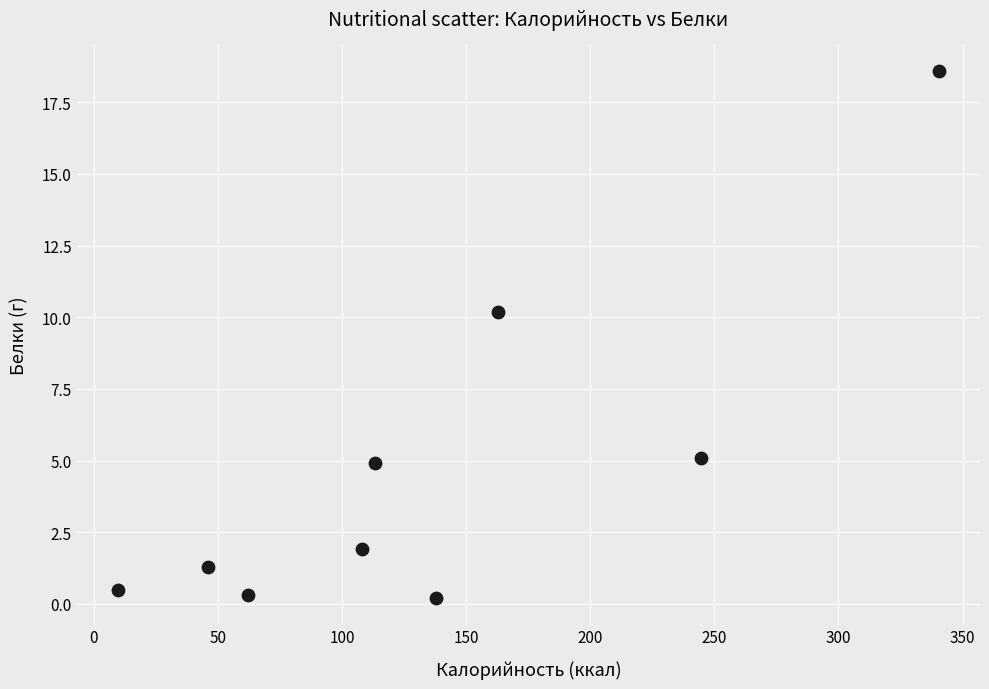

What is the range of Y values (max minus min)?

18.4